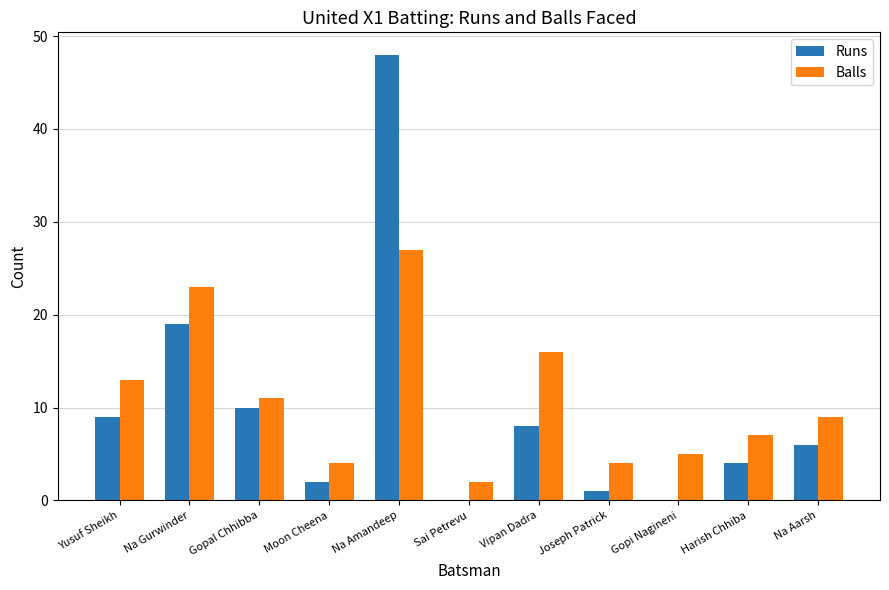

What is the sum of the Runs values at Na Aarsh and Vipan Dadra?

14